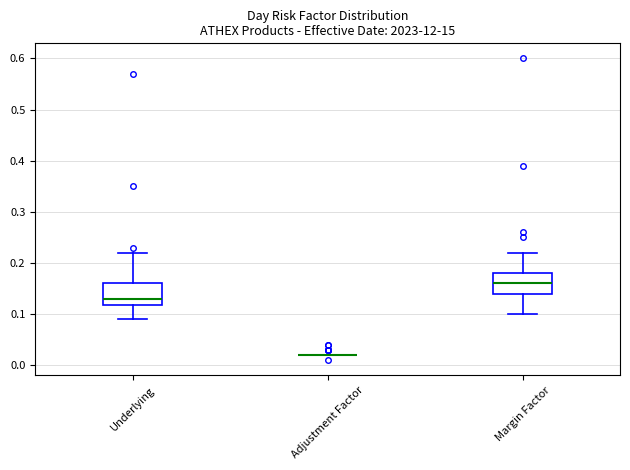

Reading left to right, transcribe this box plot: for each box, give where its median line is, the range the box spans, and where its two whiskers end, as read against the y-axis. The values are not printed on the chart, so give them approximately, as read against the axis.

Underlying: median 0.13, box 0.12 to 0.16, whiskers 0.09 to 0.22
Adjustment Factor: box collapsed to a line at 0.02, whiskers 0.02 to 0.02
Margin Factor: median 0.16, box 0.14 to 0.18, whiskers 0.10 to 0.22